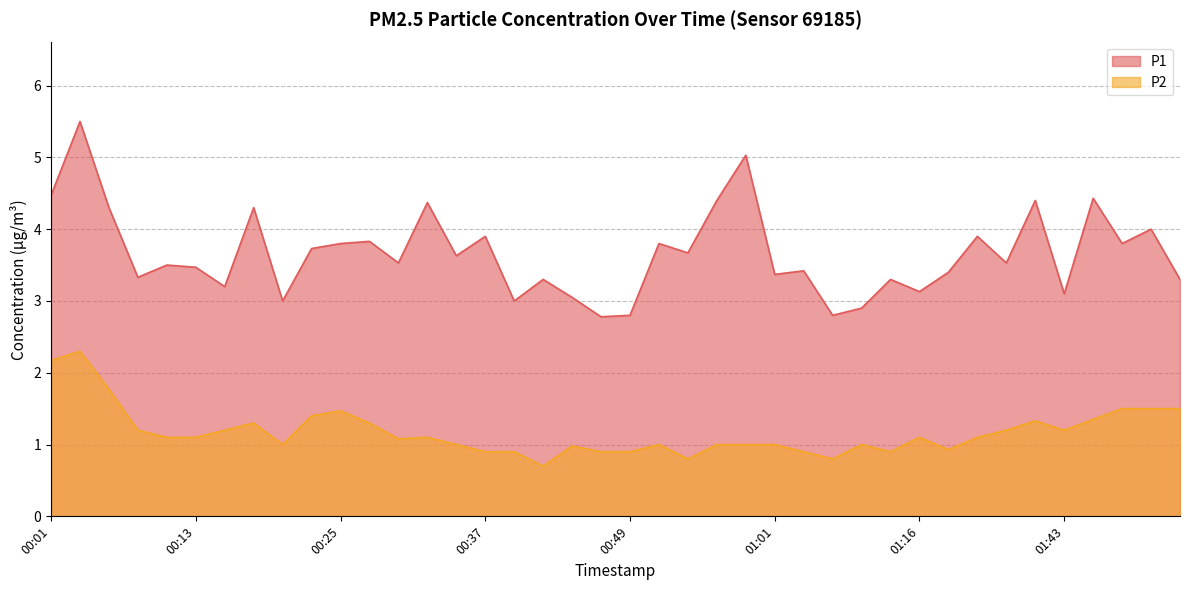

Read the P2 value at 01:53.

1.5